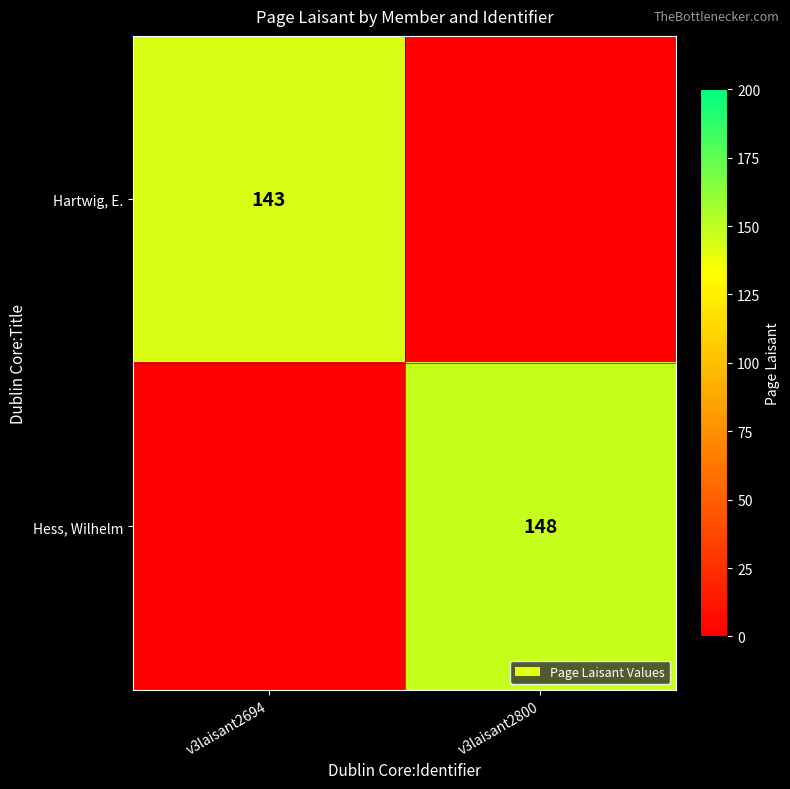

True or false: Hartwig, E. has a value of 143 at v3laisant2694.

True